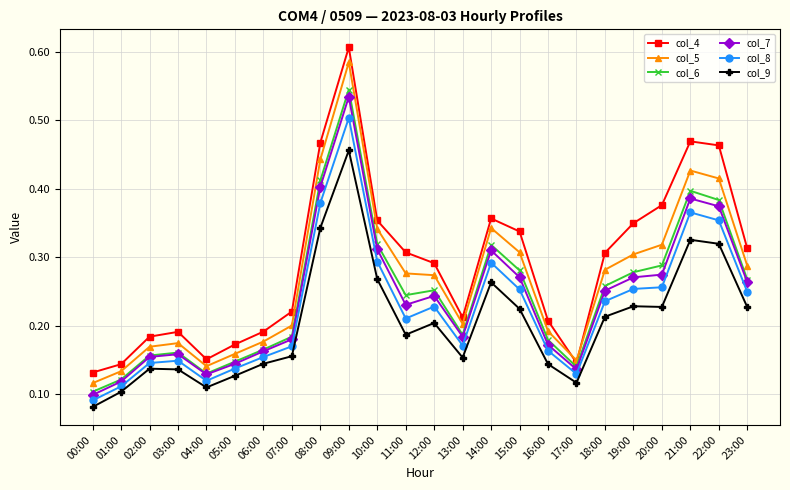

What are all the series names shown in the legend?

col_4, col_5, col_6, col_7, col_8, col_9